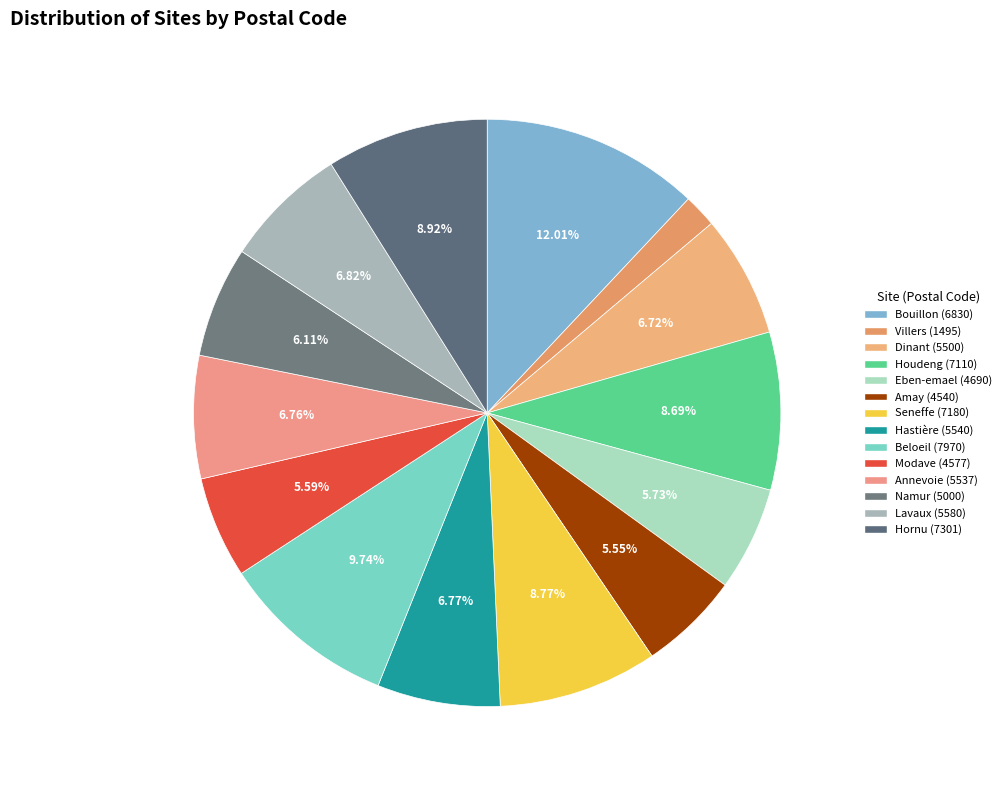

How many segments does this pie chart have?

14